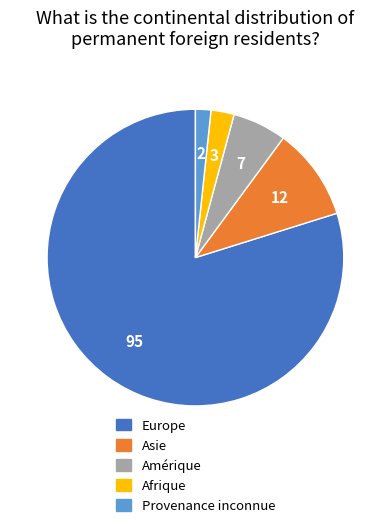

How many slices are in this pie chart?

5